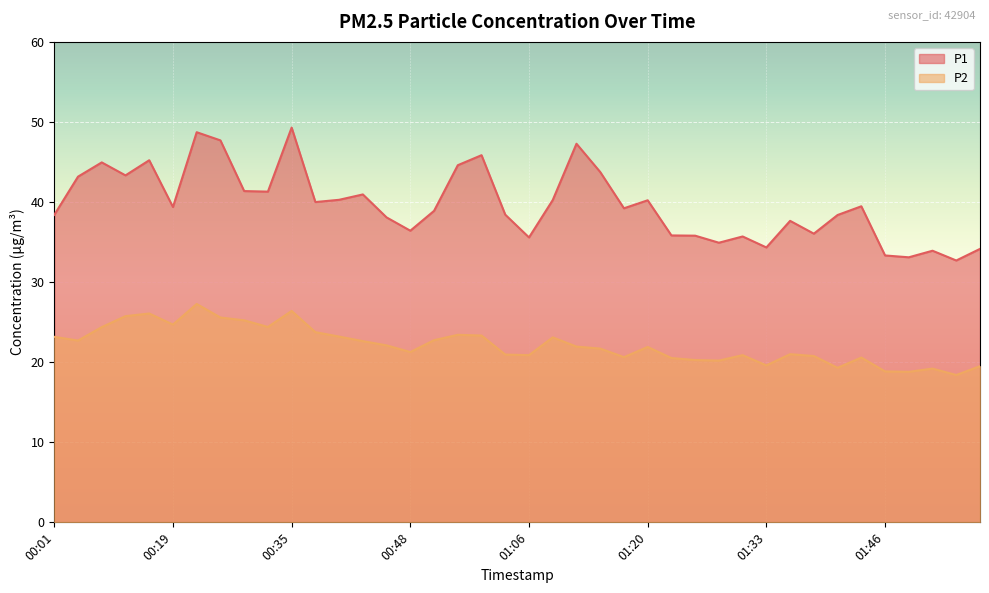

Which has a higher value, 01:23 or 01:06?

01:23